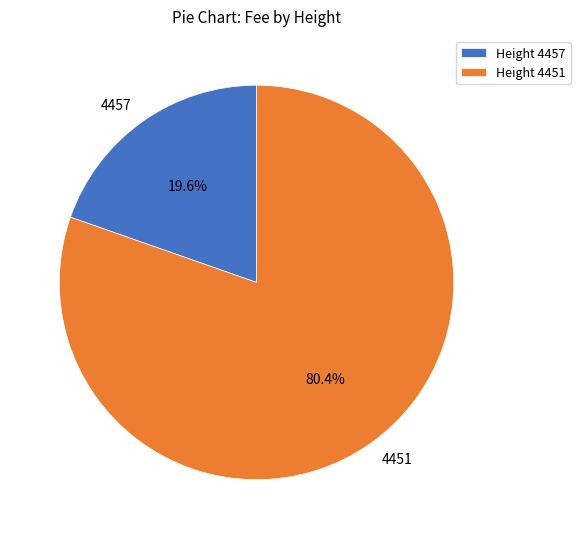

Is there a majority slice in this chart?

Yes